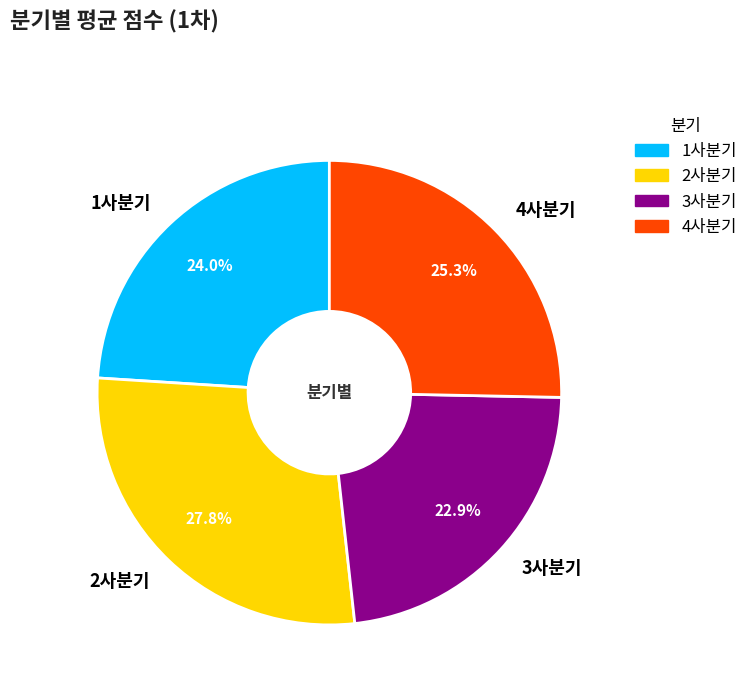

How many slices are in this pie chart?

4